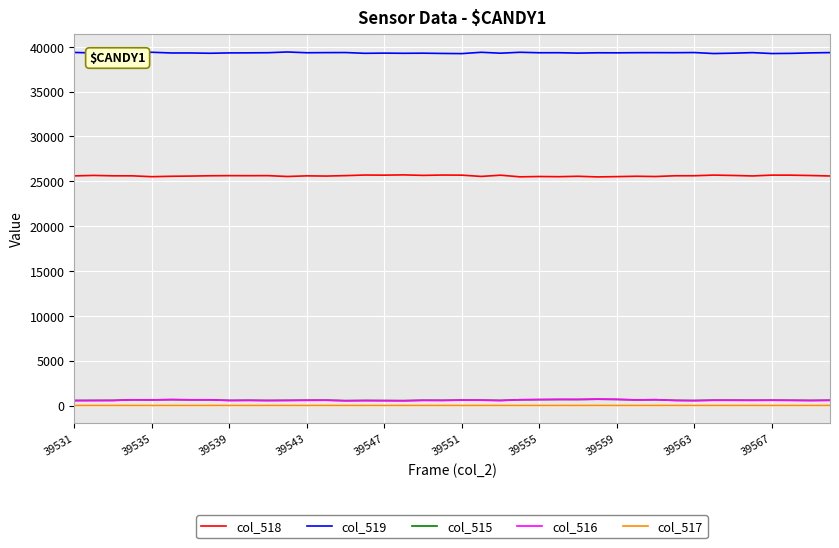

What is the sum of all col_518 values?

1024497